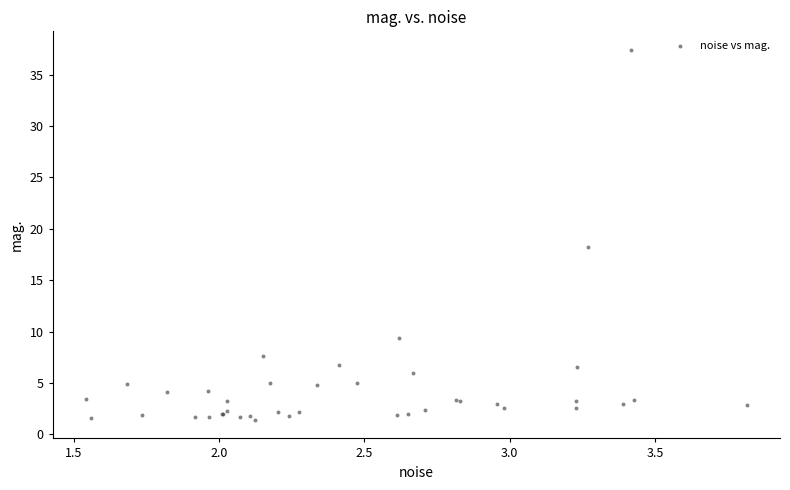

What Y value in the scatter plot is closest to 19?

18.2